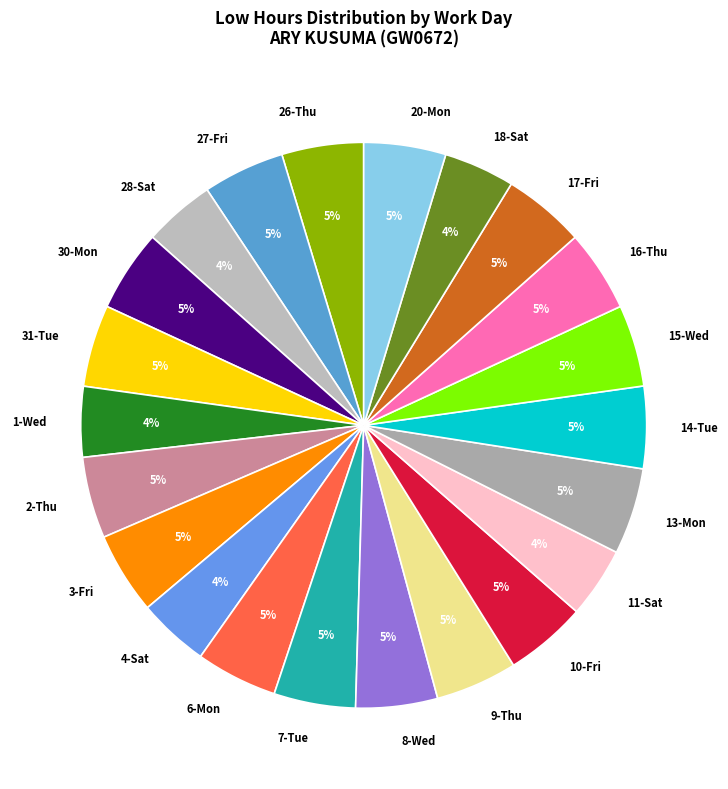

Does 3-Fri represent more than half of the total?

No